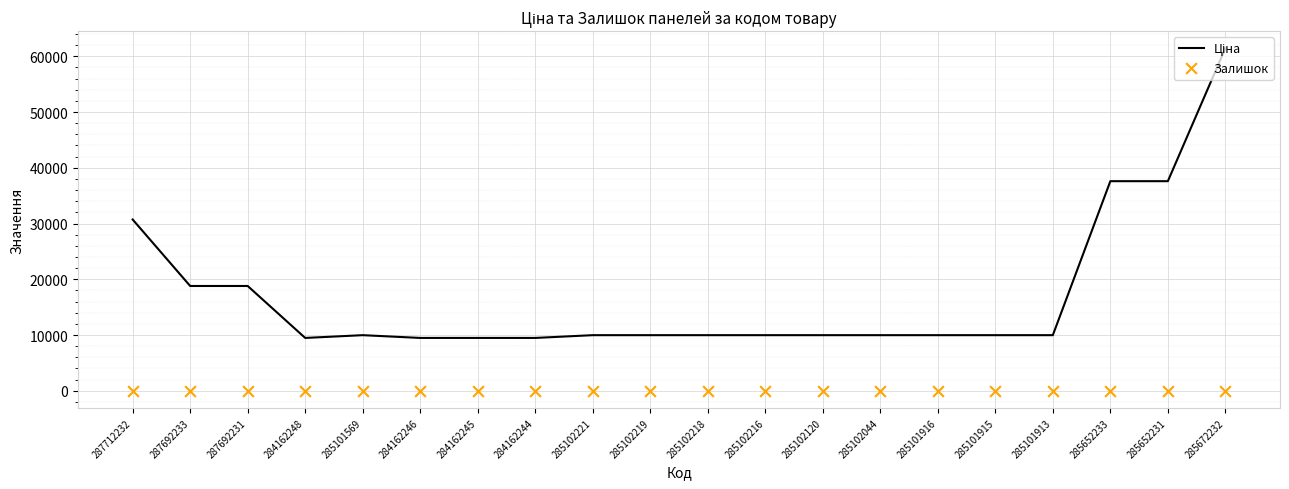

Is the value of Залишок at 287692233 greater than the value of Ціна at 284162244?

No